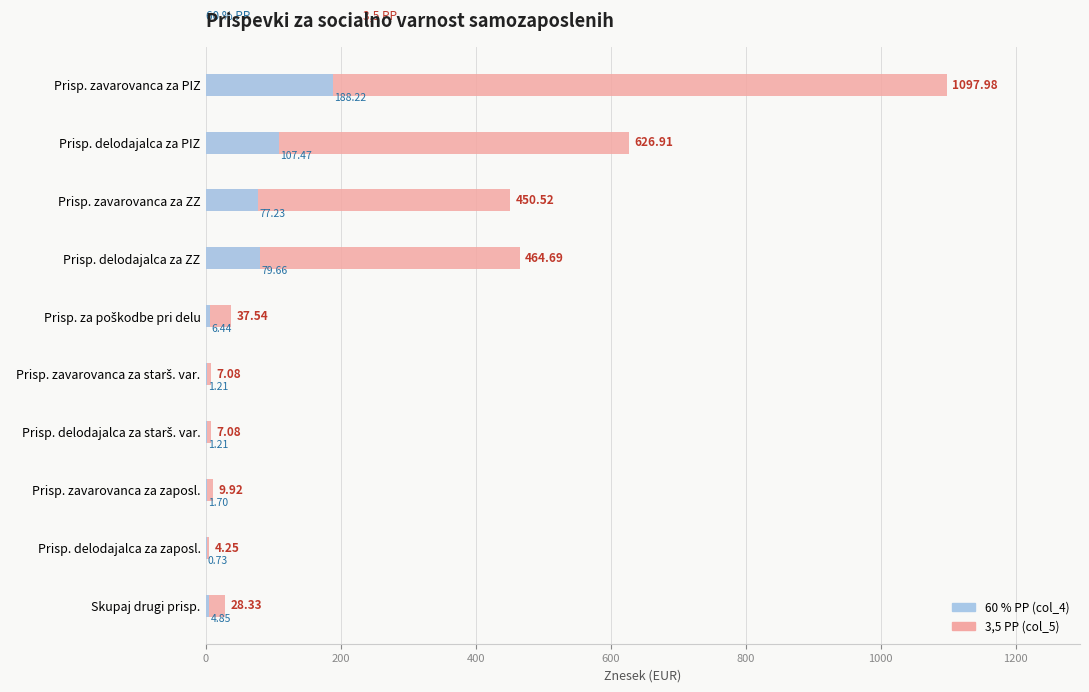

Is it true that 3,5 PP (col_5) equals 7.1 at Prisp. zavarovanca za starš. var.?

True